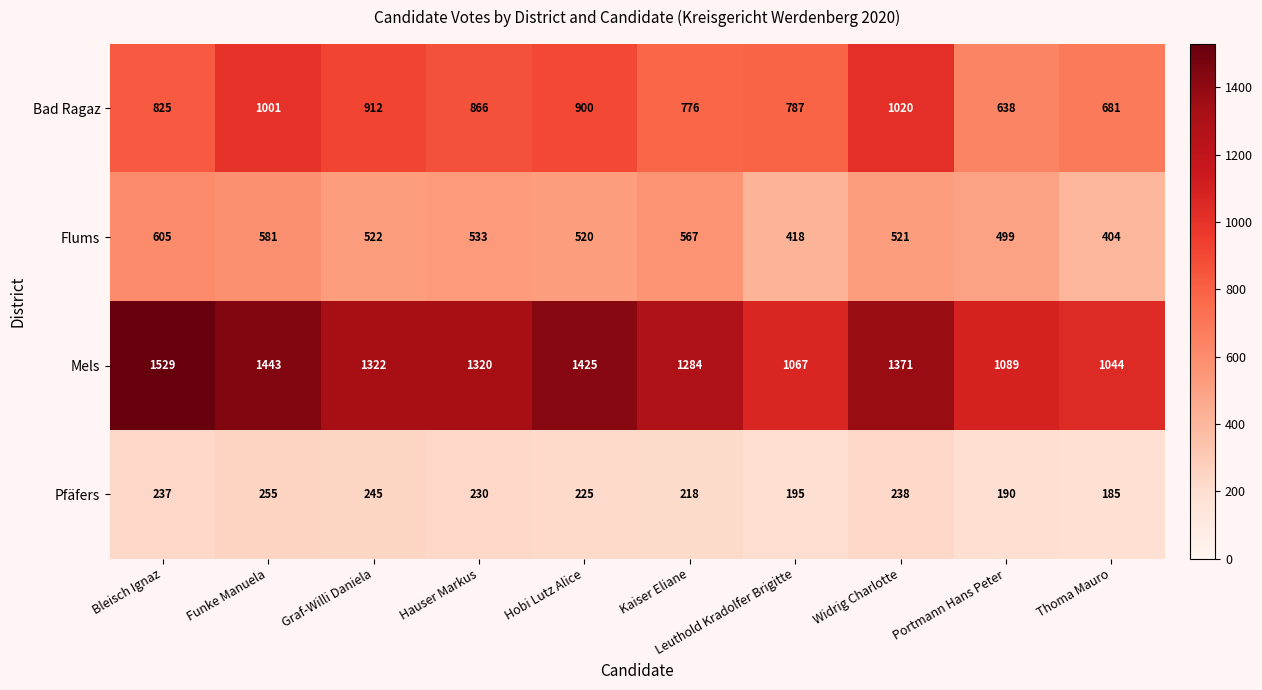

List the series in order of their peak value, lowest first.

Pfäfers, Flums, Bad Ragaz, Mels